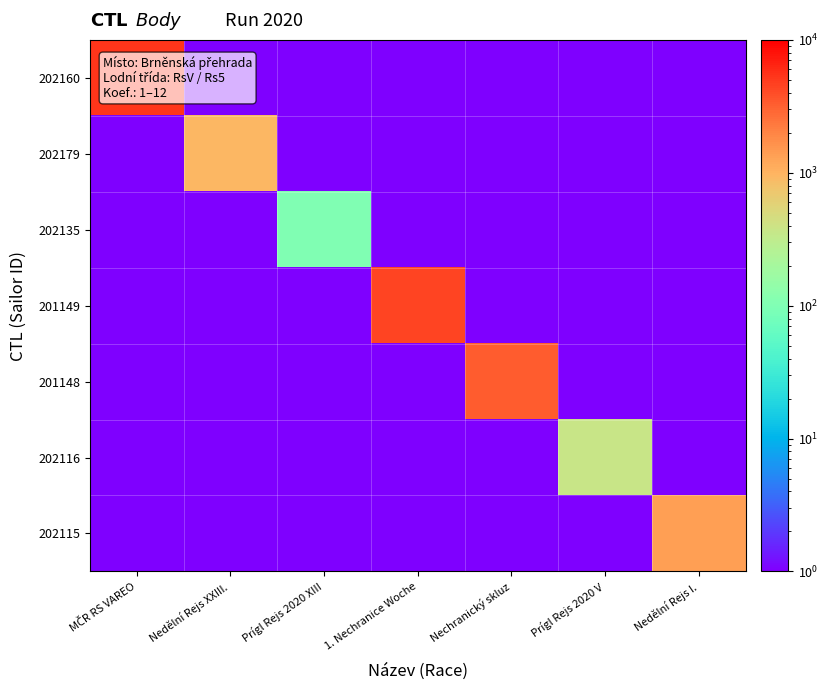

Reading left to right, transcribe all the data shown in this chart.

202160: MČR RS VAREO=5393.0	Nedělní Rejs XXIII.=0.5	Prígl Rejs 2020 XIII=0.5	1. Nechranice Woche=0.5	Nechranický skluz=0.5	Prígl Rejs 2020 V=0.5	Nedělní Rejs I.=0.5
202179: MČR RS VAREO=0.5	Nedělní Rejs XXIII.=936.0	Prígl Rejs 2020 XIII=0.5	1. Nechranice Woche=0.5	Nechranický skluz=0.5	Prígl Rejs 2020 V=0.5	Nedělní Rejs I.=0.5
202135: MČR RS VAREO=0.5	Nedělní Rejs XXIII.=0.5	Prígl Rejs 2020 XIII=101.0	1. Nechranice Woche=0.5	Nechranický skluz=0.5	Prígl Rejs 2020 V=0.5	Nedělní Rejs I.=0.5
201149: MČR RS VAREO=0.5	Nedělní Rejs XXIII.=0.5	Prígl Rejs 2020 XIII=0.5	1. Nechranice Woche=4515.0	Nechranický skluz=0.5	Prígl Rejs 2020 V=0.5	Nedělní Rejs I.=0.5
201148: MČR RS VAREO=0.5	Nedělní Rejs XXIII.=0.5	Prígl Rejs 2020 XIII=0.5	1. Nechranice Woche=0.5	Nechranický skluz=3283.0	Prígl Rejs 2020 V=0.5	Nedělní Rejs I.=0.5
202116: MČR RS VAREO=0.5	Nedělní Rejs XXIII.=0.5	Prígl Rejs 2020 XIII=0.5	1. Nechranice Woche=0.5	Nechranický skluz=0.5	Prígl Rejs 2020 V=370.0	Nedělní Rejs I.=0.5
202115: MČR RS VAREO=0.5	Nedělní Rejs XXIII.=0.5	Prígl Rejs 2020 XIII=0.5	1. Nechranice Woche=0.5	Nechranický skluz=0.5	Prígl Rejs 2020 V=0.5	Nedělní Rejs I.=1360.0